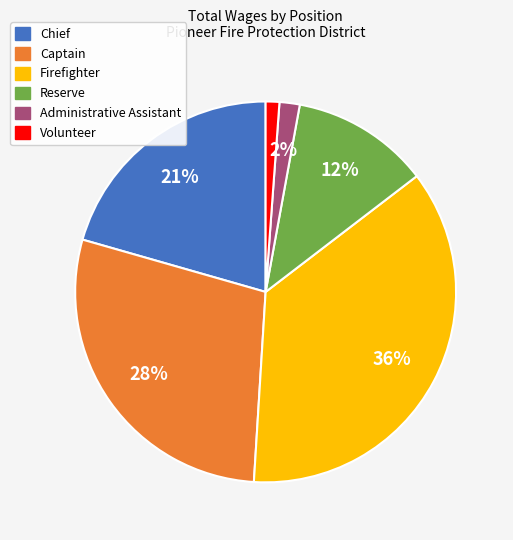

To the nearest percent, what is the difference between the largest and smallest slice percentages?

35%